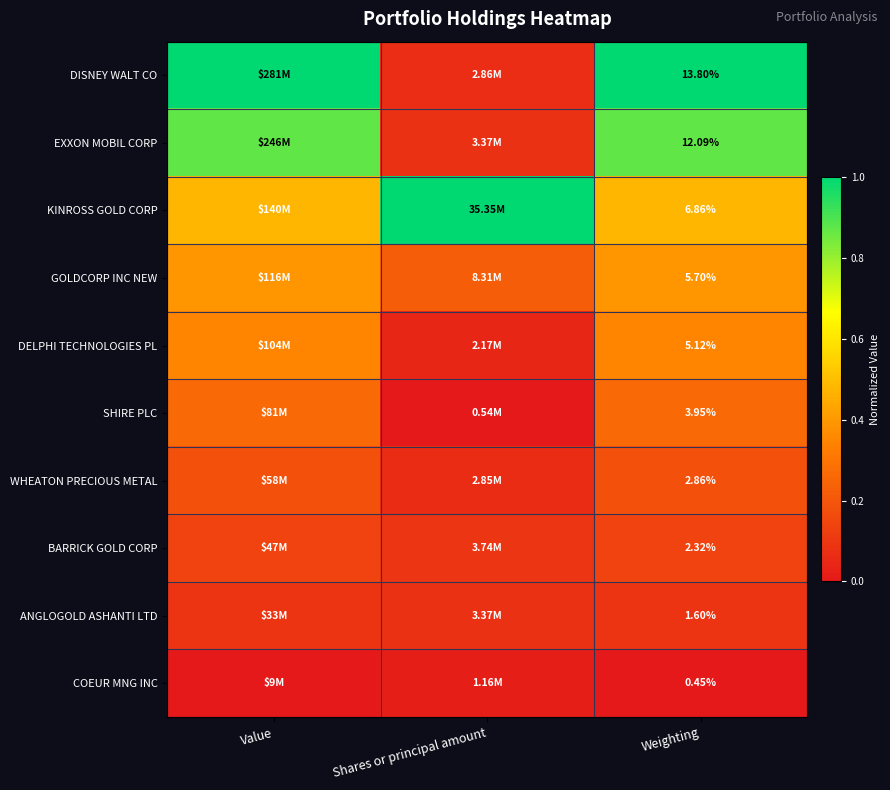

Is the value of COEUR MNG INC at Weighting greater than the value of DELPHI TECHNOLOGIES PL at Weighting?

No